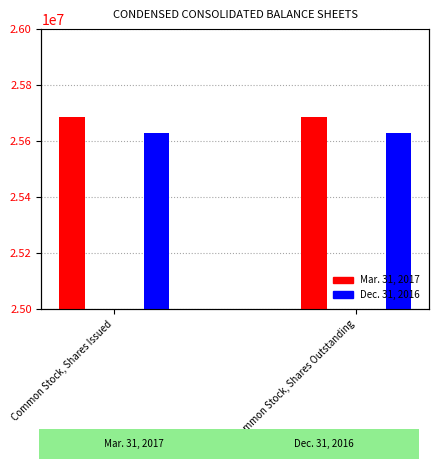

Which series has the largest range (max minus min)?

Mar. 31, 2017